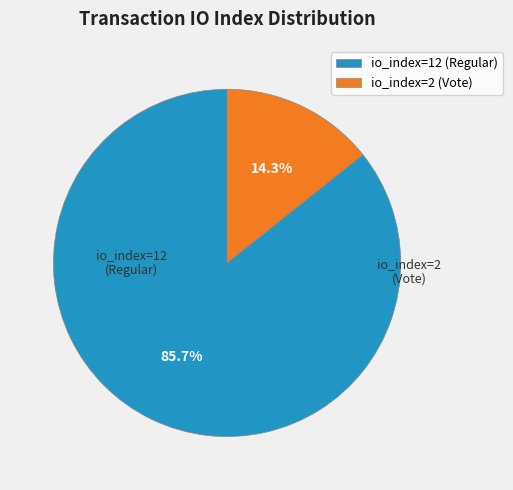

Rank the categories by value from highest to lowest.

io_index=12 (Regular), io_index=2 (Vote)